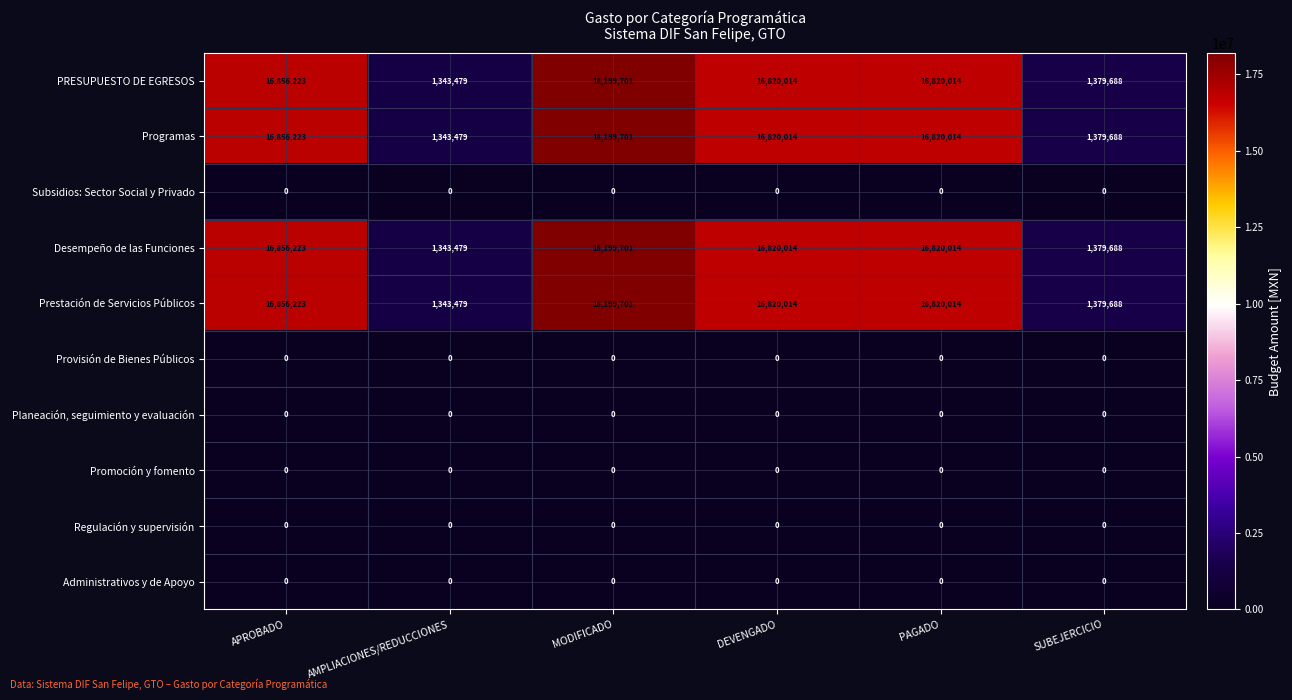

At which label does PRESUPUESTO DE EGRESOS reach its peak?

MODIFICADO